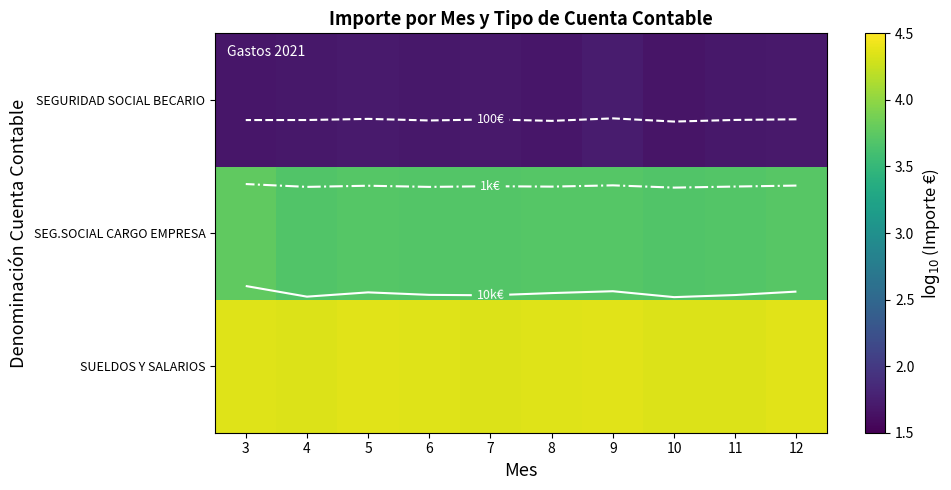

The value of SEGURIDAD SOCIAL BECARIO at 11 is 0.9. True or false?

False